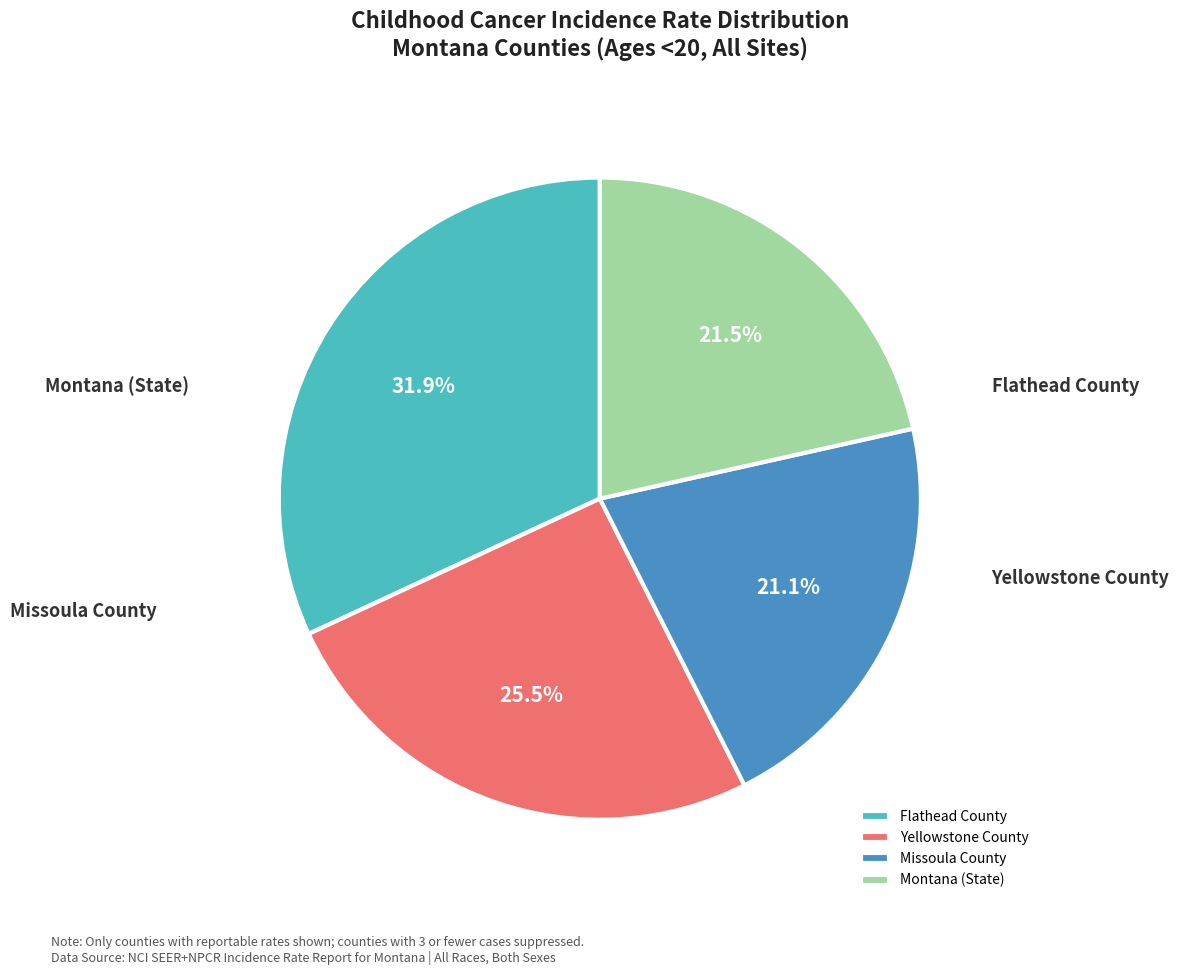

What is the largest slice in the pie chart?

Flathead County